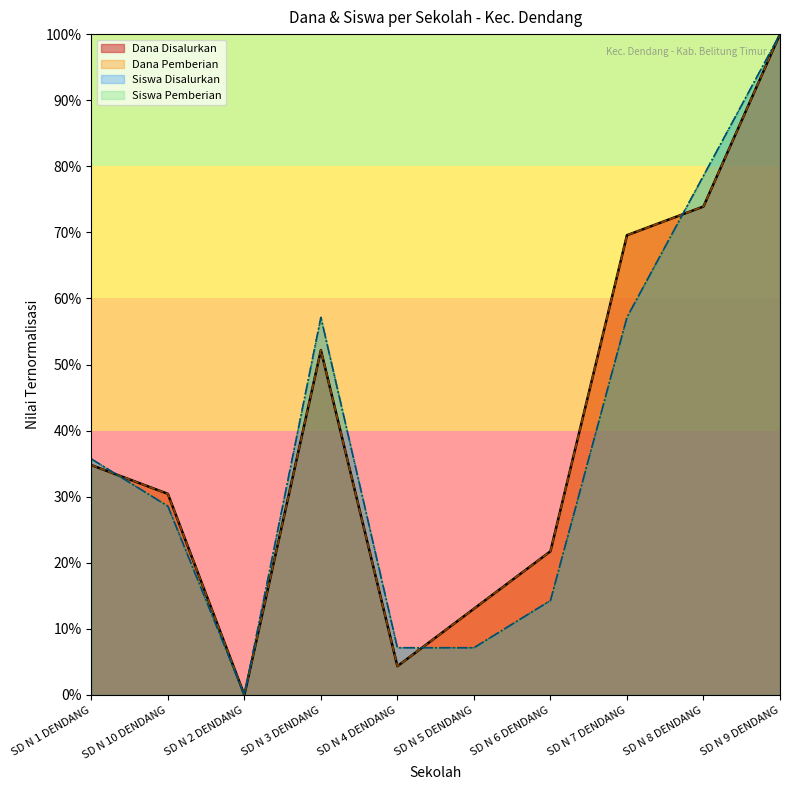

Reading right to left, extract all data points from this chart.

Dana Disalurkan: 100.0	73.9	69.6	21.7	13.0	4.3	52.2	0.0	30.4	34.8
Dana Pemberian: 100.0	73.9	69.6	21.7	13.0	4.3	52.2	0.0	30.4	34.8
Siswa Disalurkan: 100.0	78.6	57.1	14.3	7.1	7.1	57.1	0.0	28.6	35.7
Siswa Pemberian: 100.0	78.6	57.1	14.3	7.1	7.1	57.1	0.0	28.6	35.7